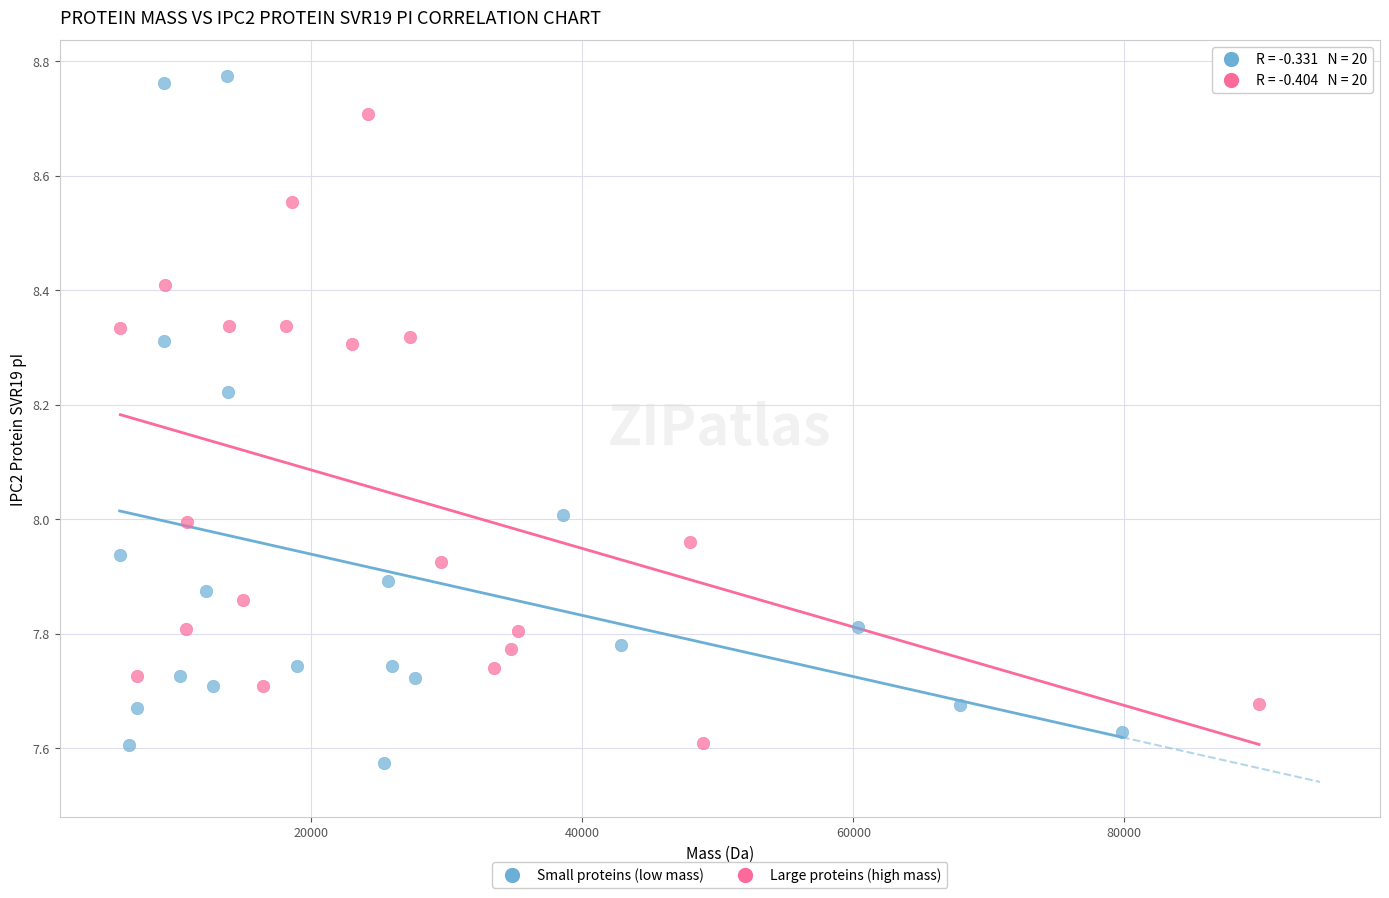

Which series has the widest spread of Y values?

Small proteins (low mass)